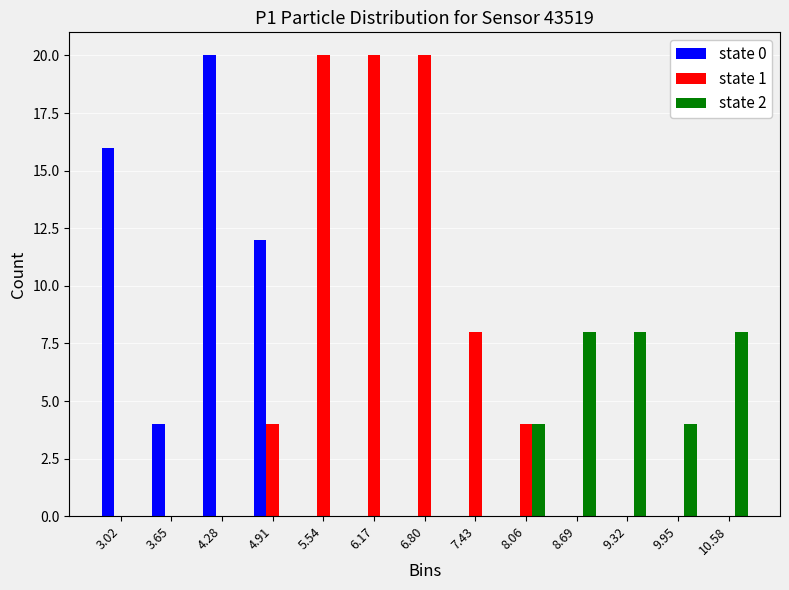

What is the height of the state 1 bar covering 5.2 to 5.9 on the x-axis? Neither the bar edges nor the heights are printed on the chart, so give them approximately, as read against the axes.

20